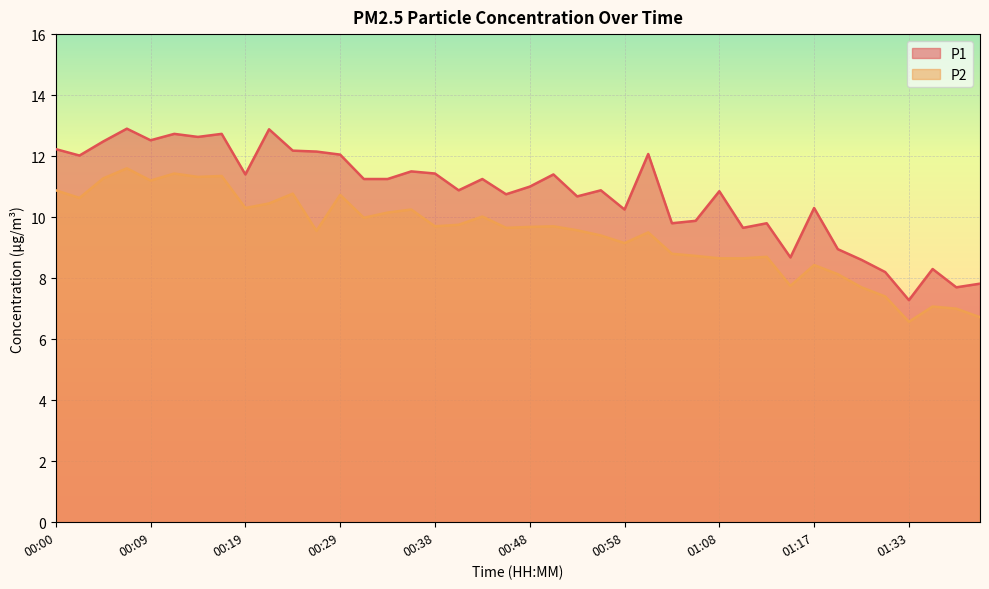

Rank the series by their average value, from lowest to highest.

P2, P1